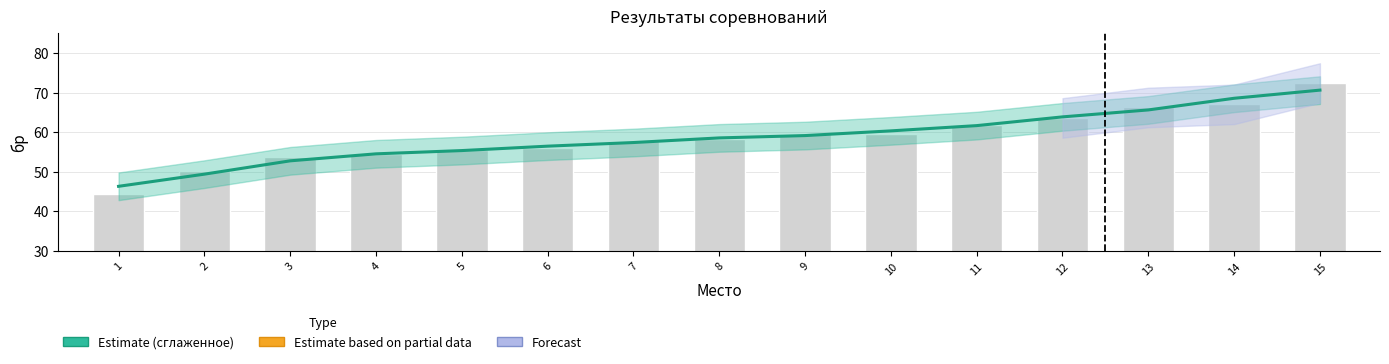

What is the value of the 12th bar from the left?

63.9